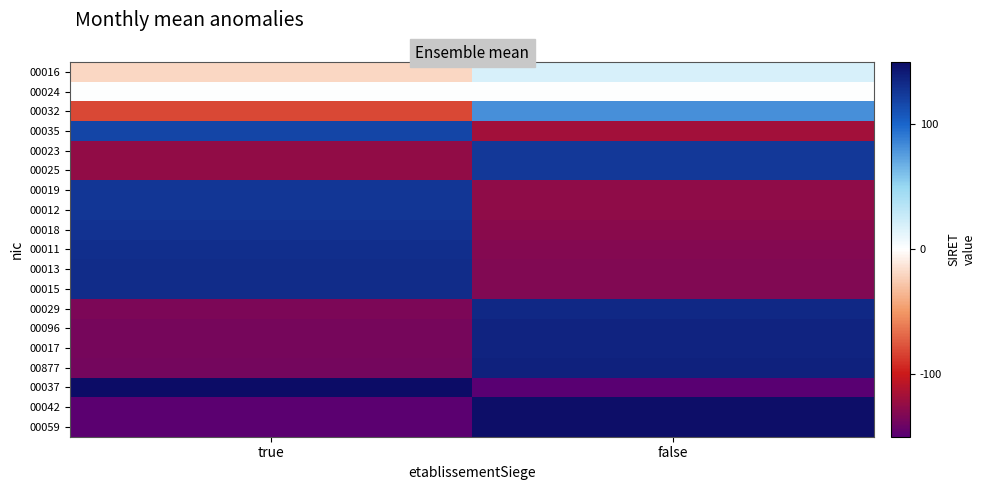

What is the greatest value displayed?

150.0